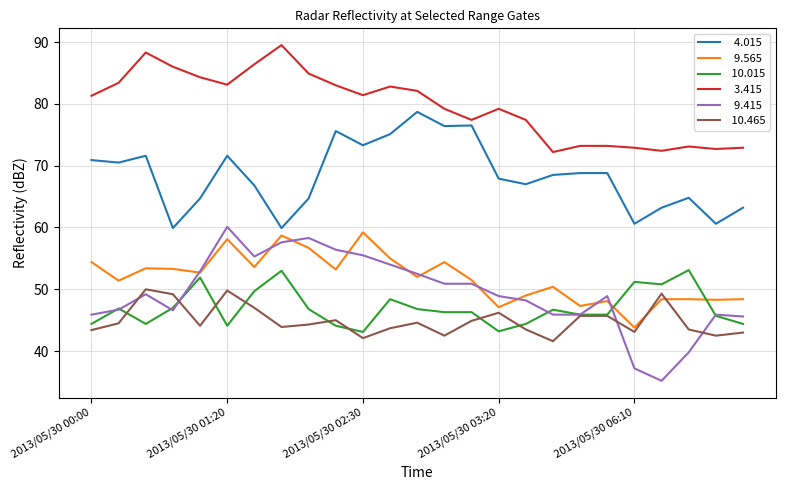

What is the maximum value shown in the chart?

89.5